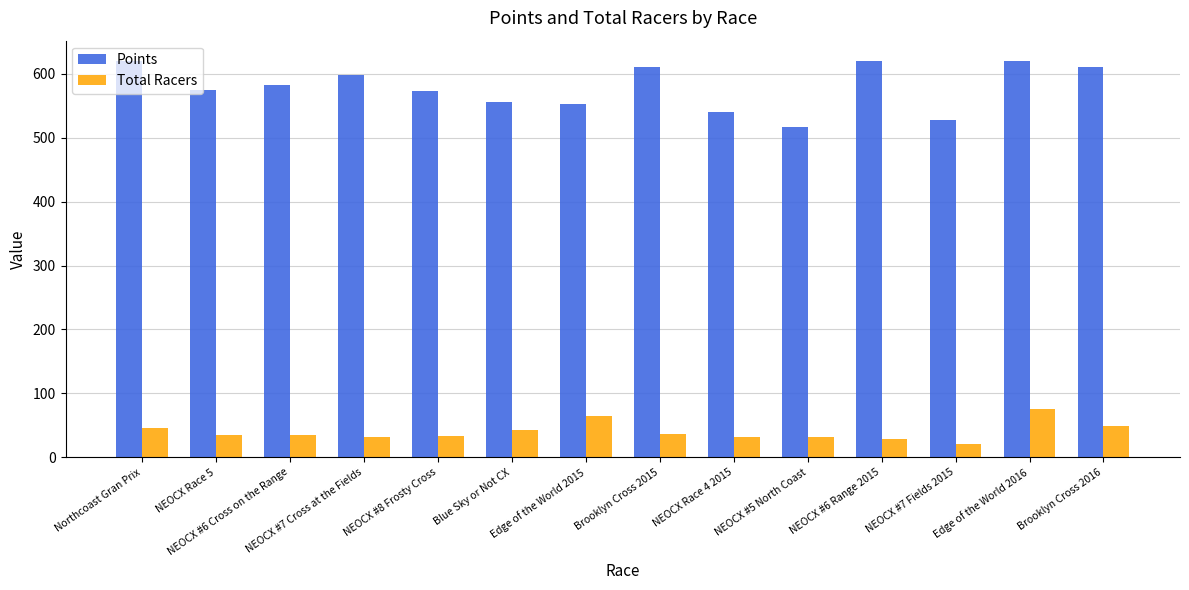

At NEOCX #7 Cross at the Fields, list the series in order from smallest to largest.

Total Racers, Points